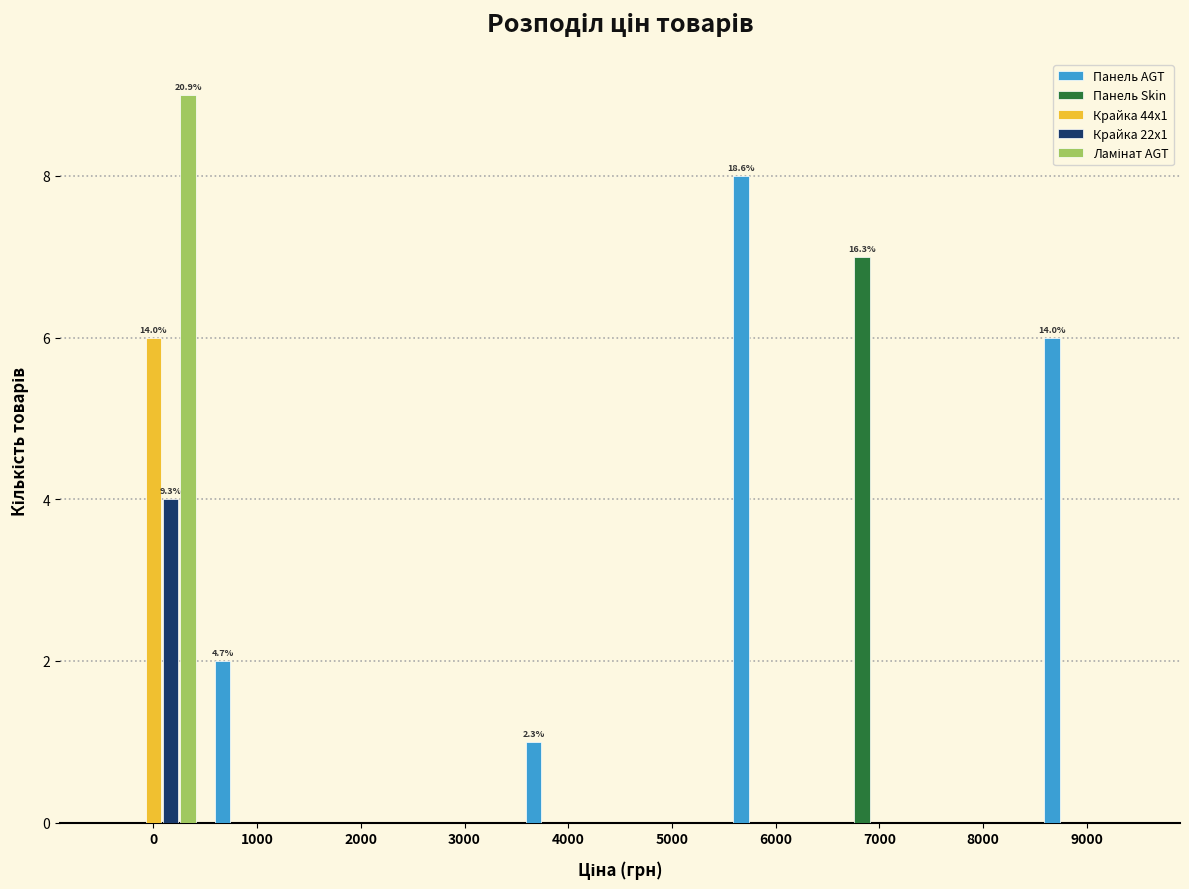

The Панель Skin series shows 0 at 9000. True or false?

True